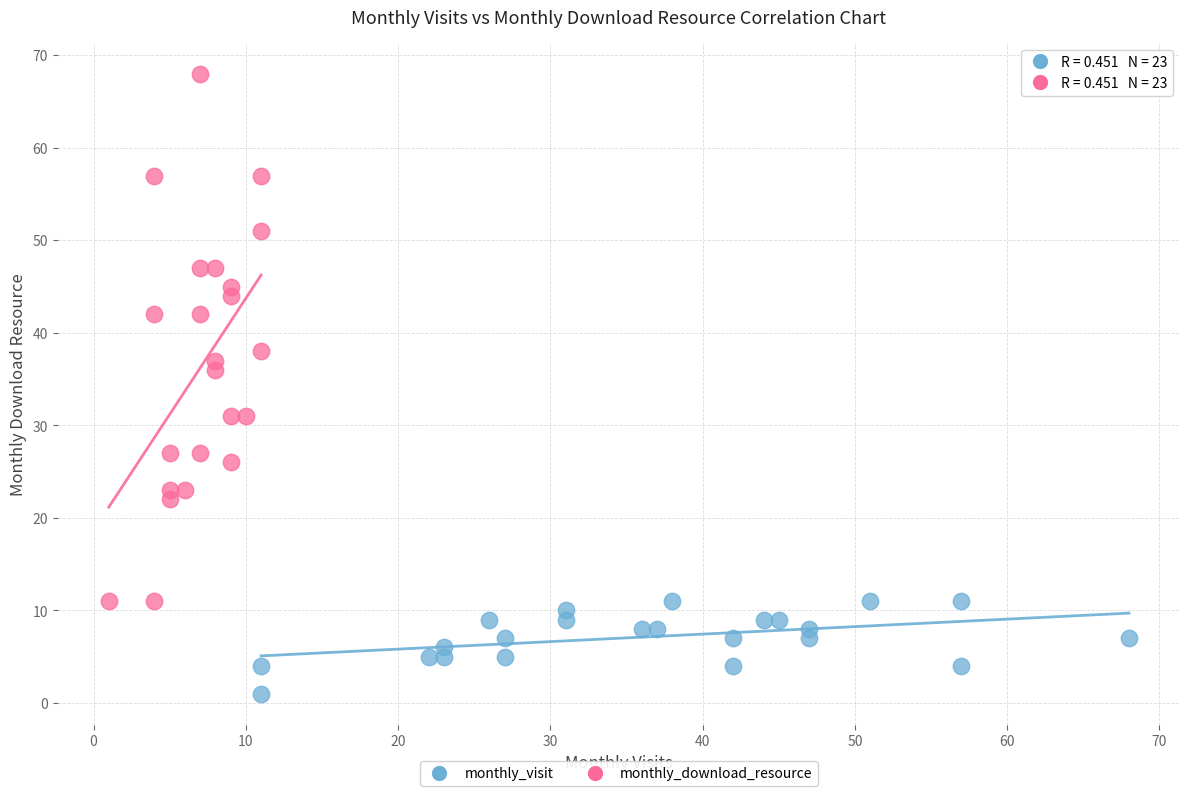

Which series contains the lowest Y value?

monthly_visit